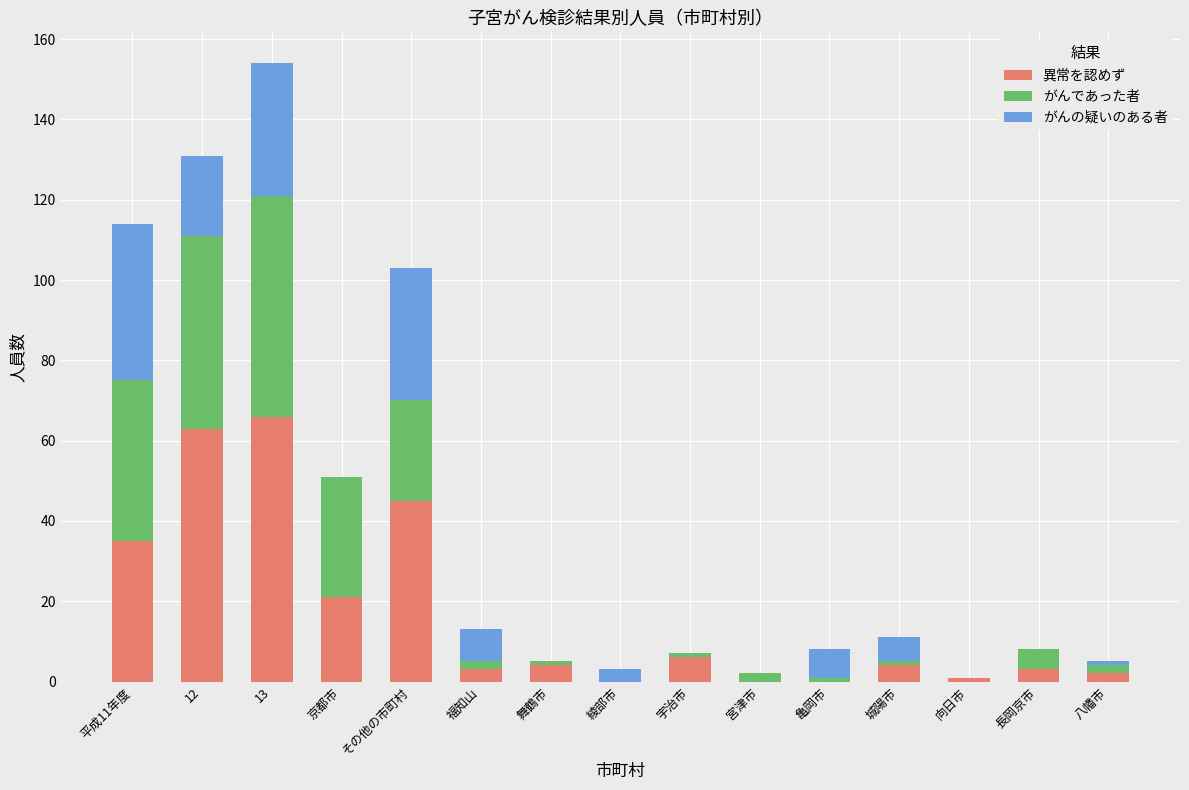

What are all the series names shown in the legend?

異常を認めず, がんであった者, がんの疑いのある者